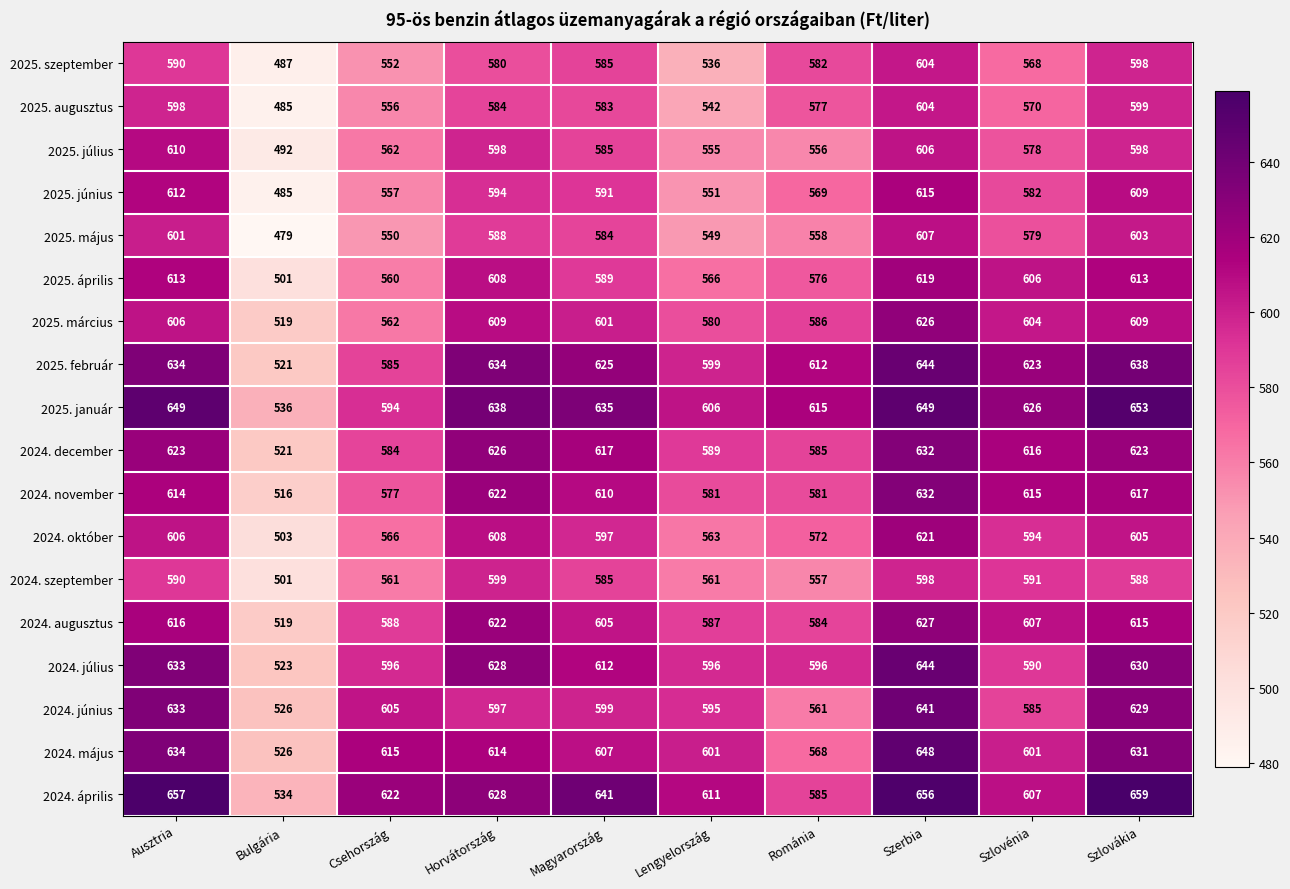

What is the sum of the 2024. november values at Románia and Szerbia?

1213